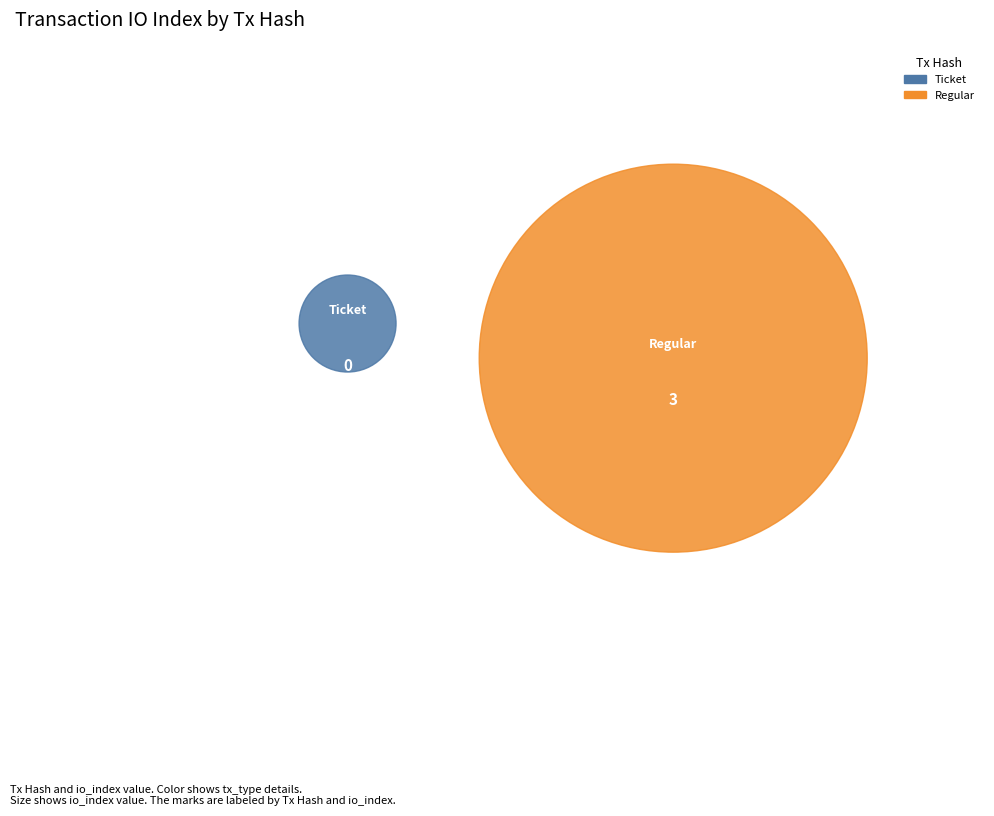

To the nearest percent, what is the combined percentage of 1 and io_index?

100%